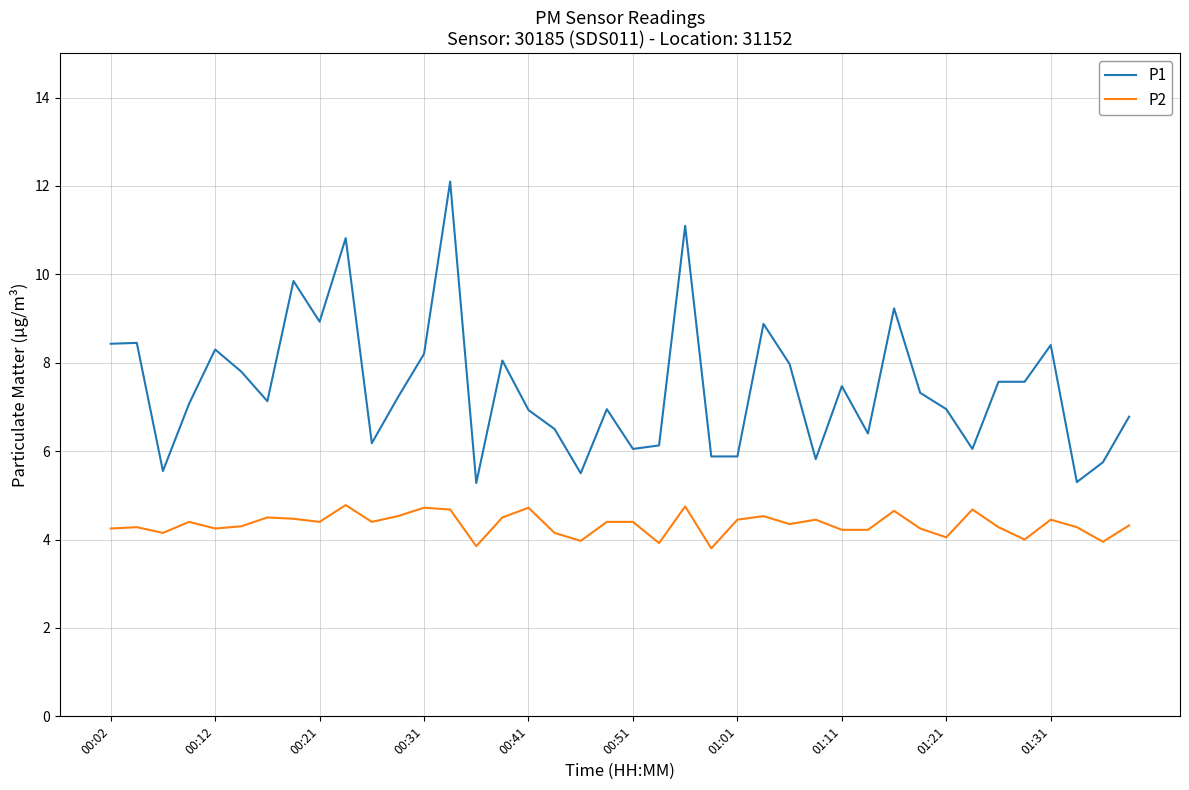

Rank the series by their average value, from lowest to highest.

P2, P1